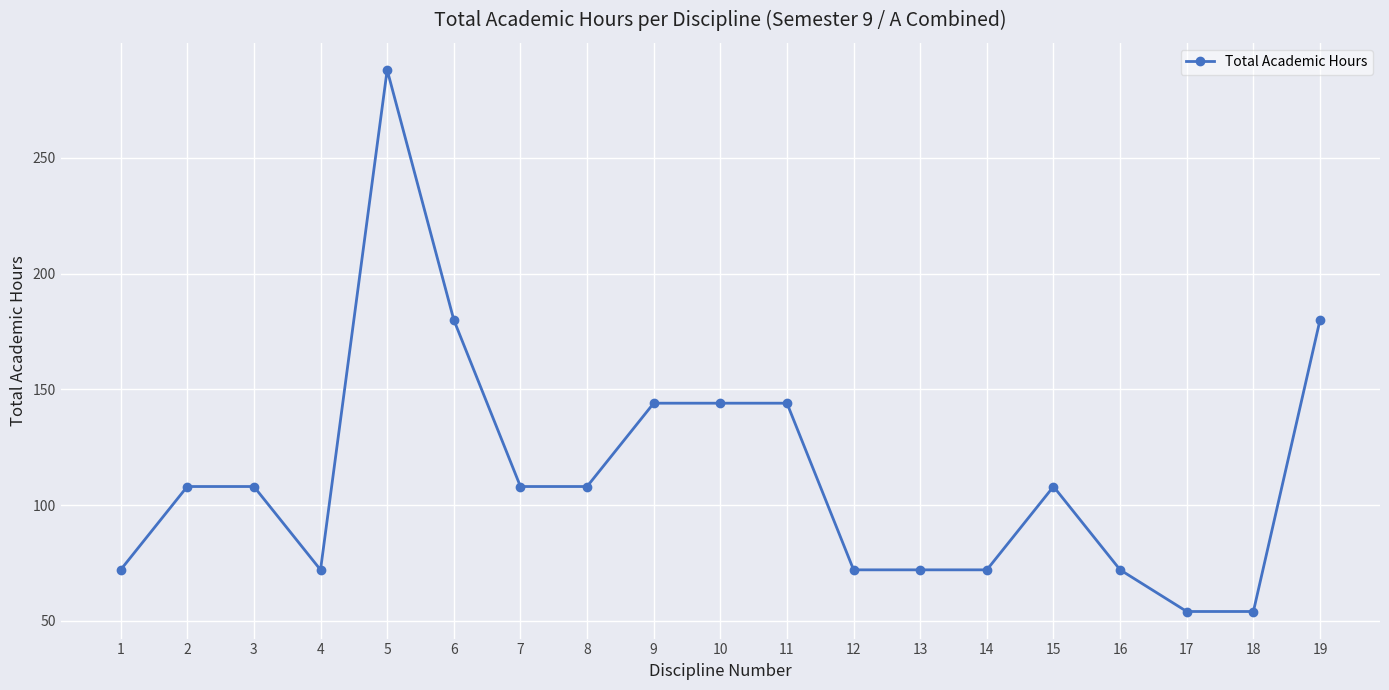

True or false: there are more than 0 points higher than both neighbors.

True